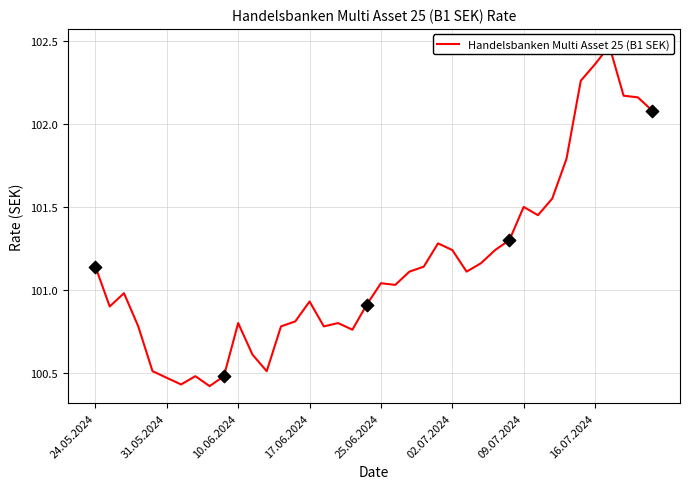

Between 24.05.2024 and 13, which is larger?

24.05.2024